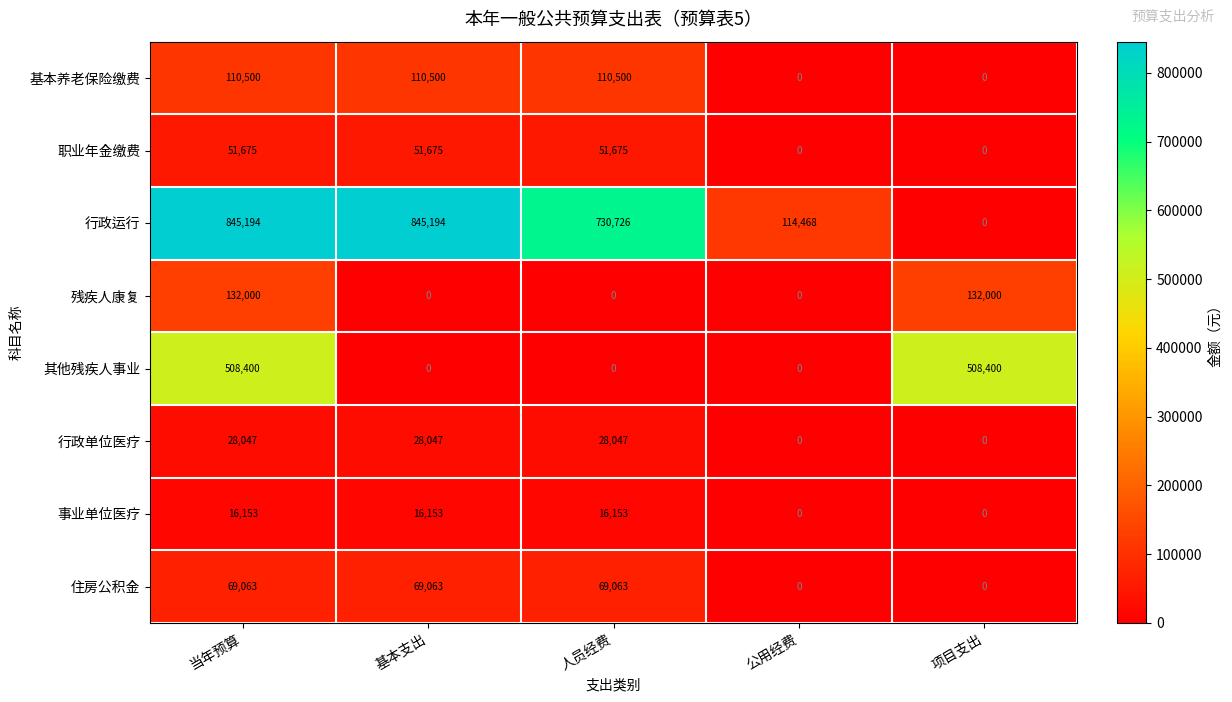

List the series in order of their peak value, highest first.

行政运行, 其他残疾人事业, 残疾人康复, 基本养老保险缴费, 住房公积金, 职业年金缴费, 行政单位医疗, 事业单位医疗